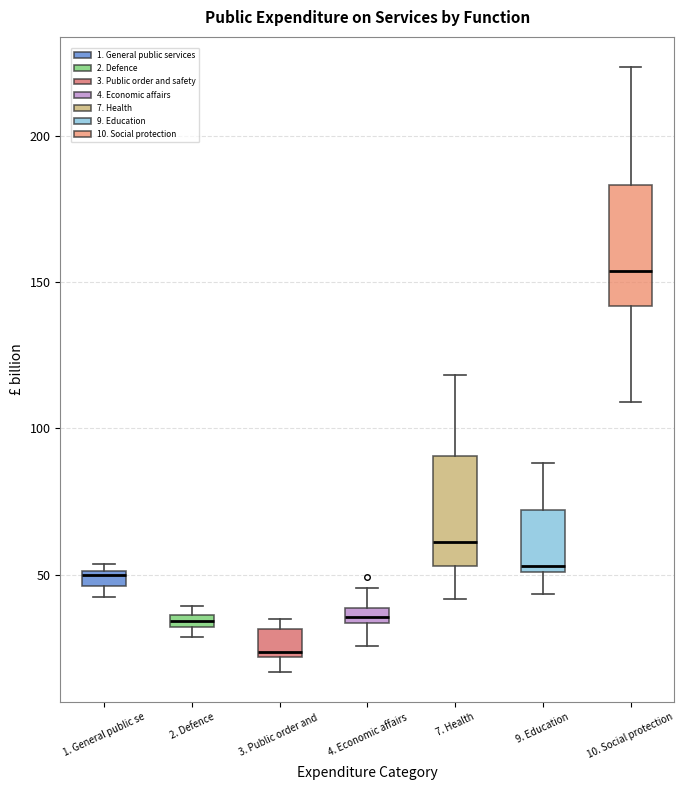

Which box has the lowest median line?

3. Public order and